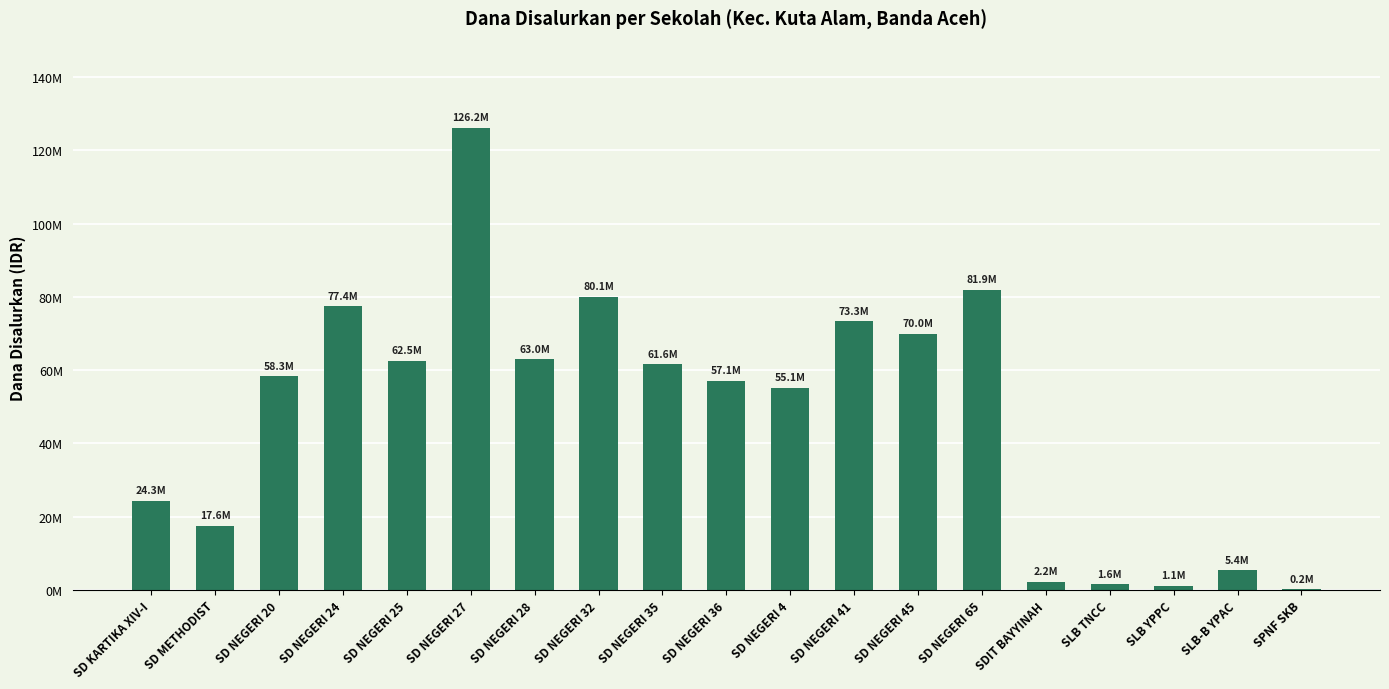

Reading left to right, list all the values displayed in this chart.

SD KARTIKA XIV-I=24300000	SD METHODIST=17550000	SD NEGERI 20=58275000	SD NEGERI 24=77400000	SD NEGERI 25=62550000	SD NEGERI 27=126225000	SD NEGERI 28=63000000	SD NEGERI 32=80100000	SD NEGERI 35=61650000	SD NEGERI 36=57150000	SD NEGERI 4=55125000	SD NEGERI 41=73350000	SD NEGERI 45=69975000	SD NEGERI 65=81900000	SDIT BAYYINAH=2250000	SLB TNCC=1575000	SLB YPPC=1125000	SLB-B YPAC=5400000	SPNF SKB=225000